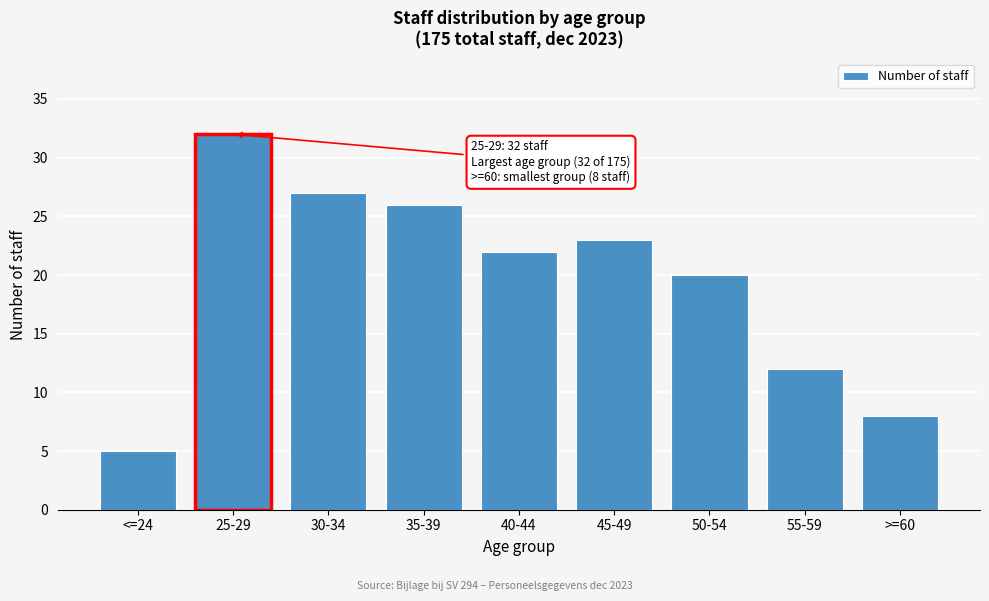

Reading left to right, list all the values displayed in this chart.

<=24=5	25-29=32	30-34=27	35-39=26	40-44=22	45-49=23	50-54=20	55-59=12	>=60=8